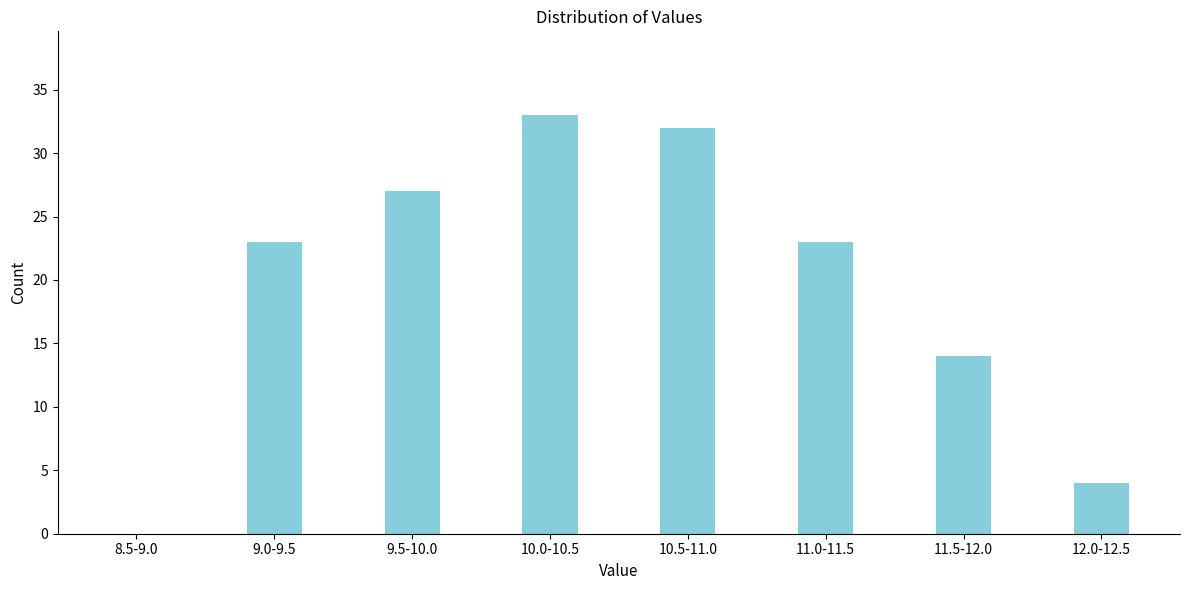

Reading left to right, transcribe all the data shown in this chart.

8.5-9.0=0	9.0-9.5=23	9.5-10.0=27	10.0-10.5=33	10.5-11.0=32	11.0-11.5=23	11.5-12.0=14	12.0-12.5=4